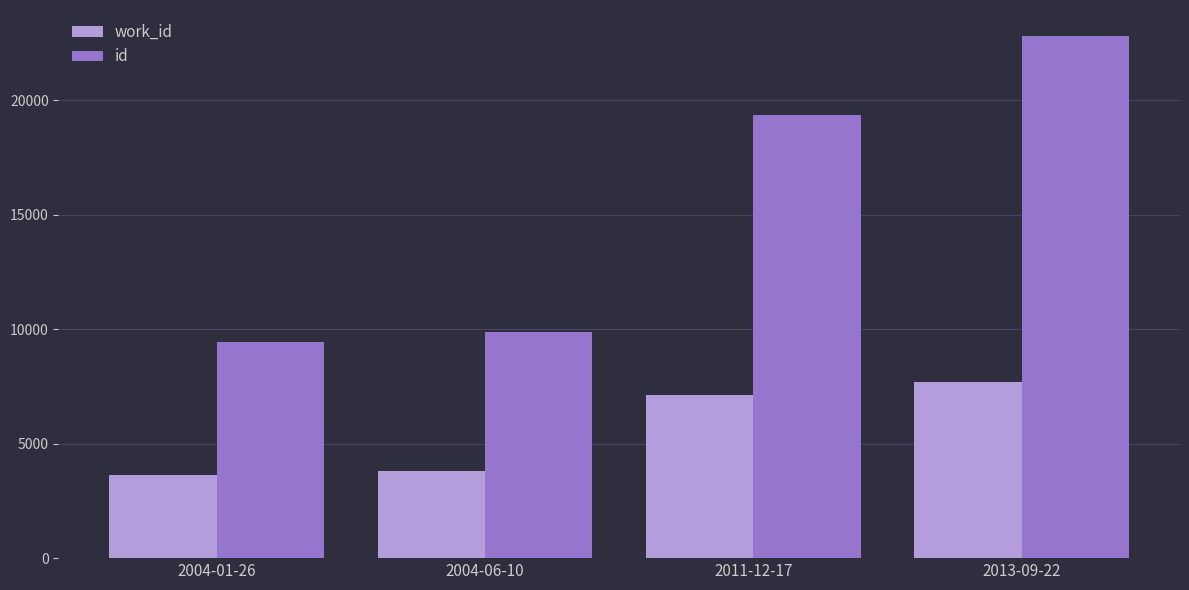

How many groups of bars are there?

4